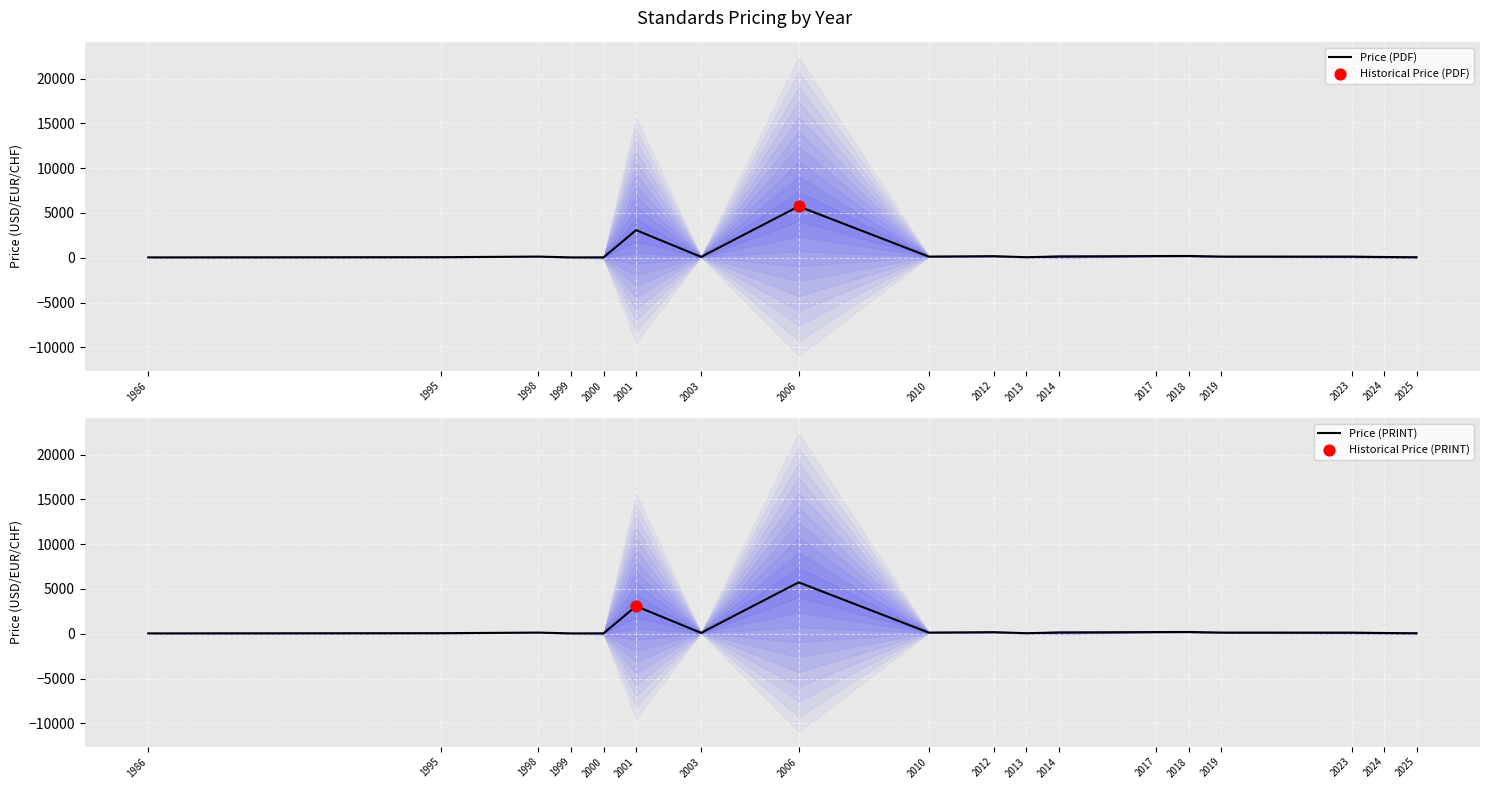

Which series has the widest spread of Y values?

Price (PDF)